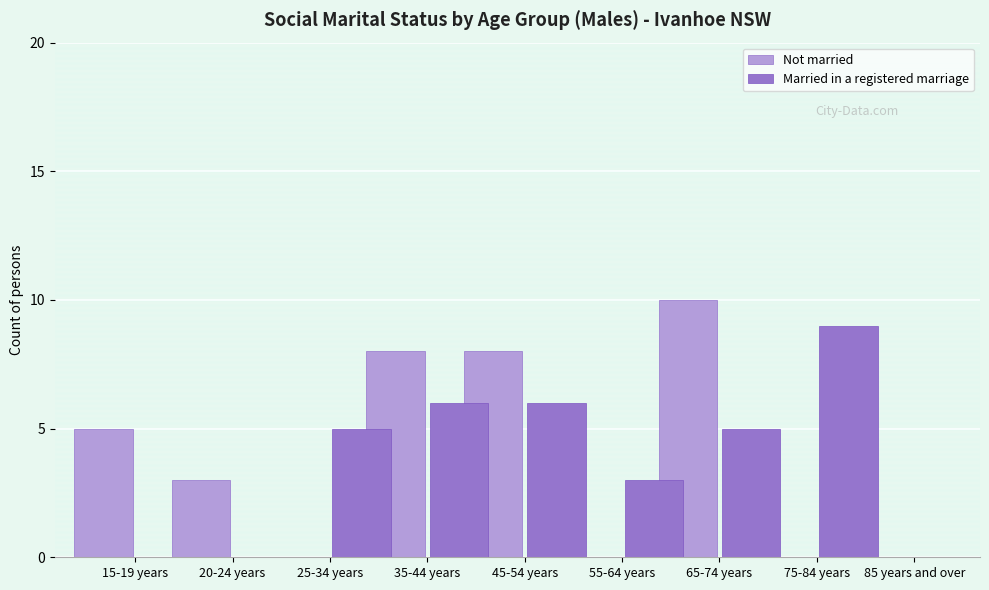

At which category is the sum across all series the highest?

65-74 years